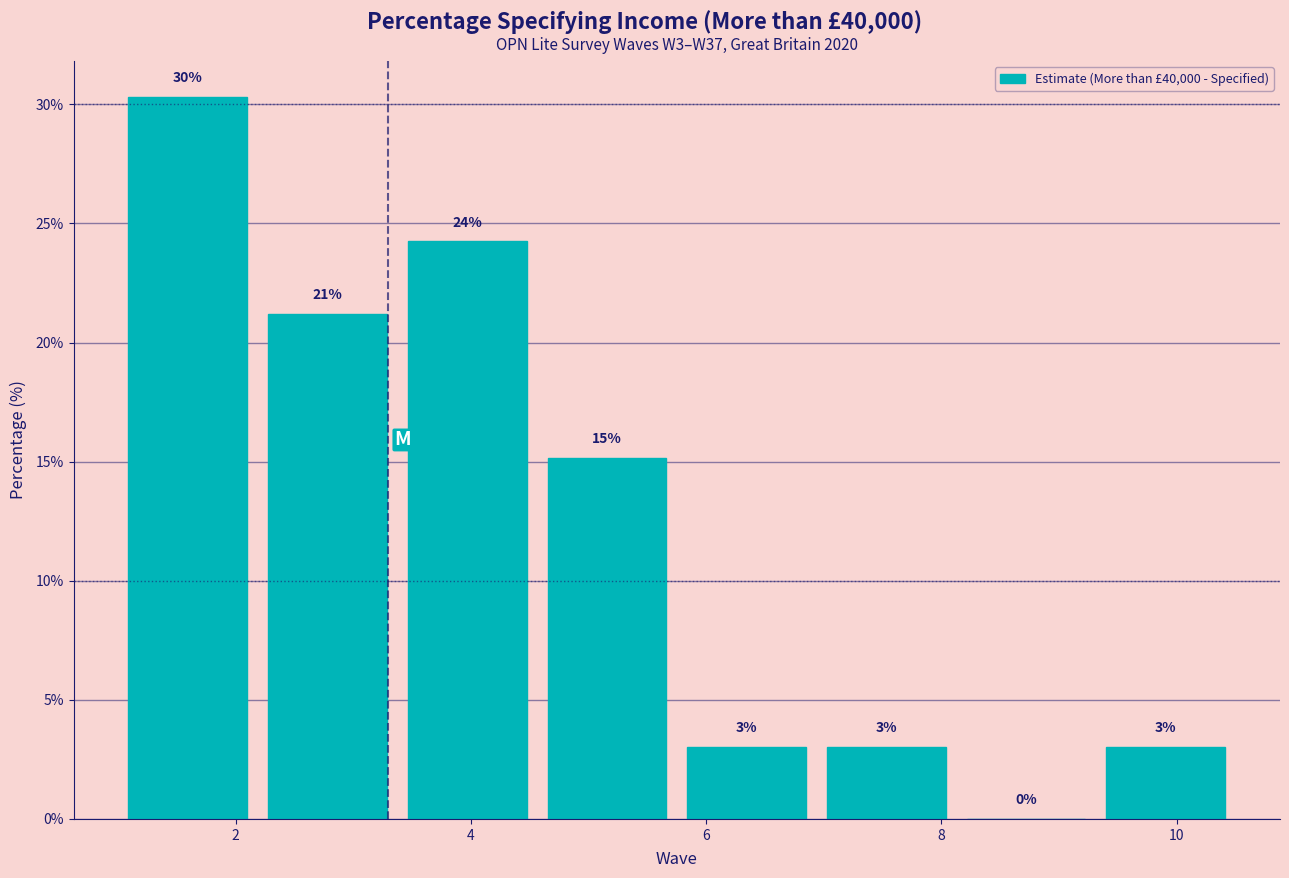

Which range on the x-axis has the tallest bar?

1.0 to 2.2